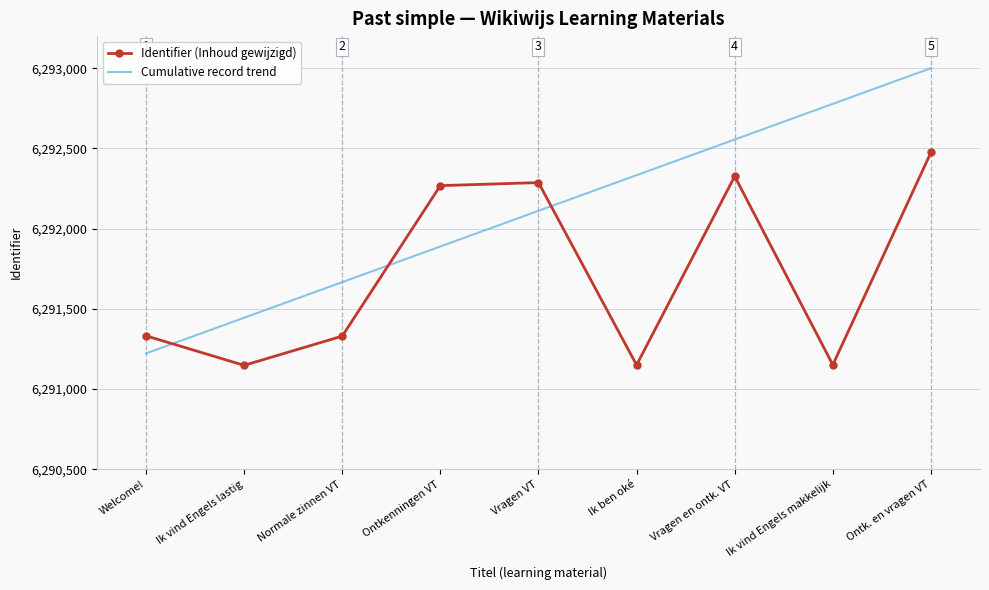

Which series changed the most between Ik vind Engels lastig and Ontkenningen VT?

Identifier (Inhoud gewijzigd)